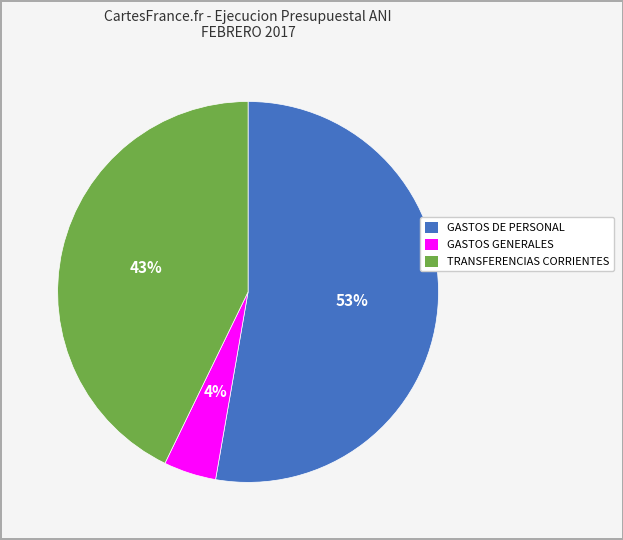

Approximately how many times larger is the value at GASTOS GENERALES compared to GASTOS DE PERSONAL?

0.1